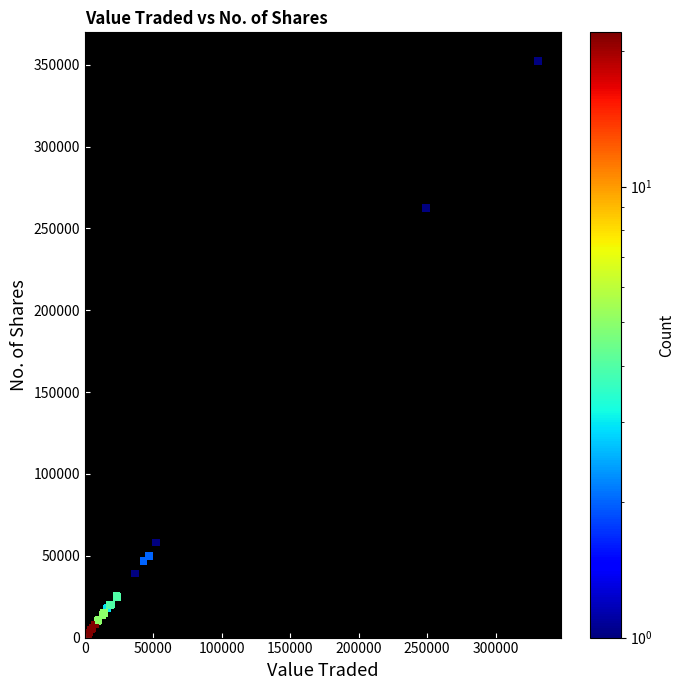

What Y value in the scatter plot is closest to 176169?

262639